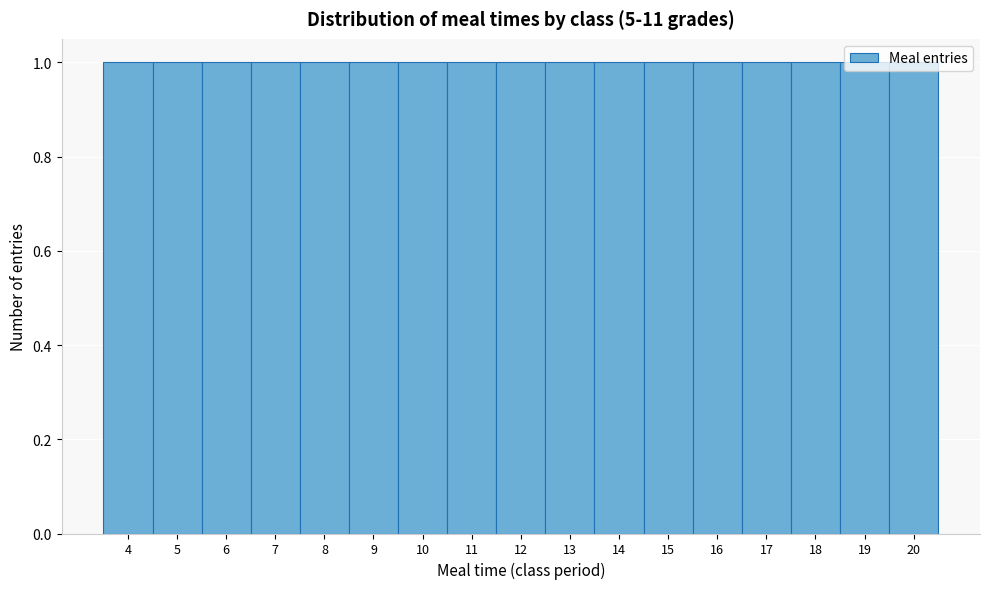

How tall is the bar that spans 5.5 to 6.5 on the x-axis? The values are not printed on the chart, so give them approximately, as read against the axis.

1